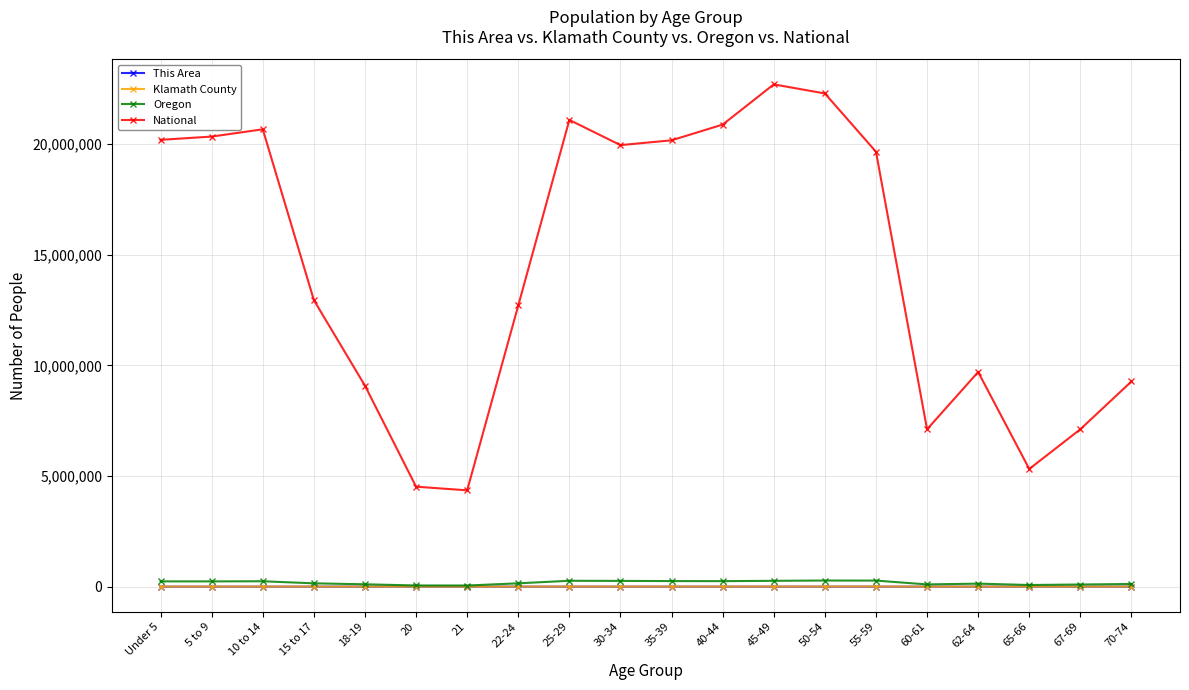

What position from the left is 62-64?

17